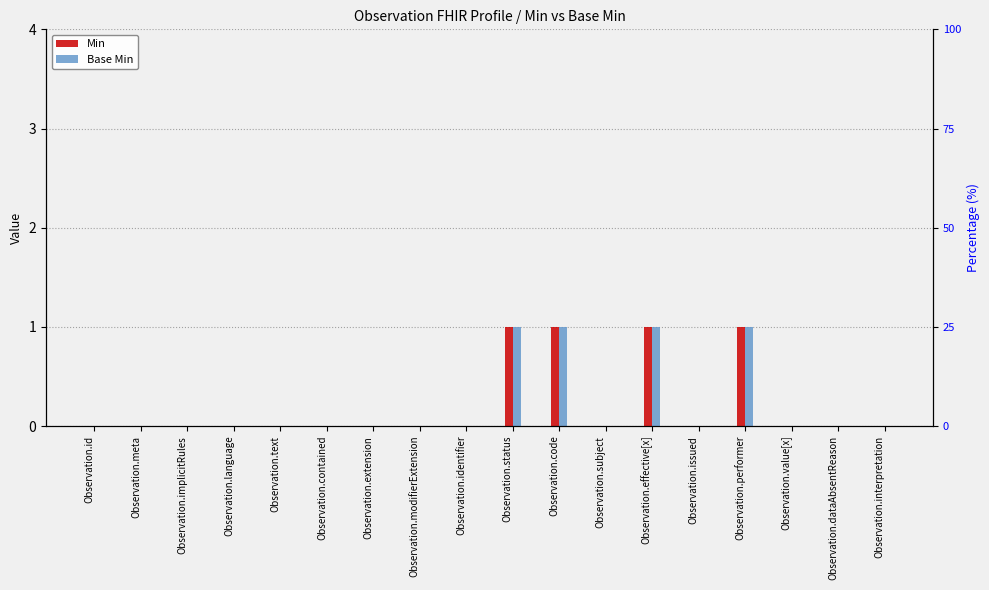

What is the sum of all Base Min values?

4